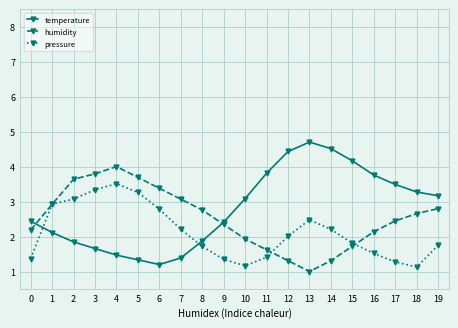

True or false: temperature and pressure cross at least once.

True